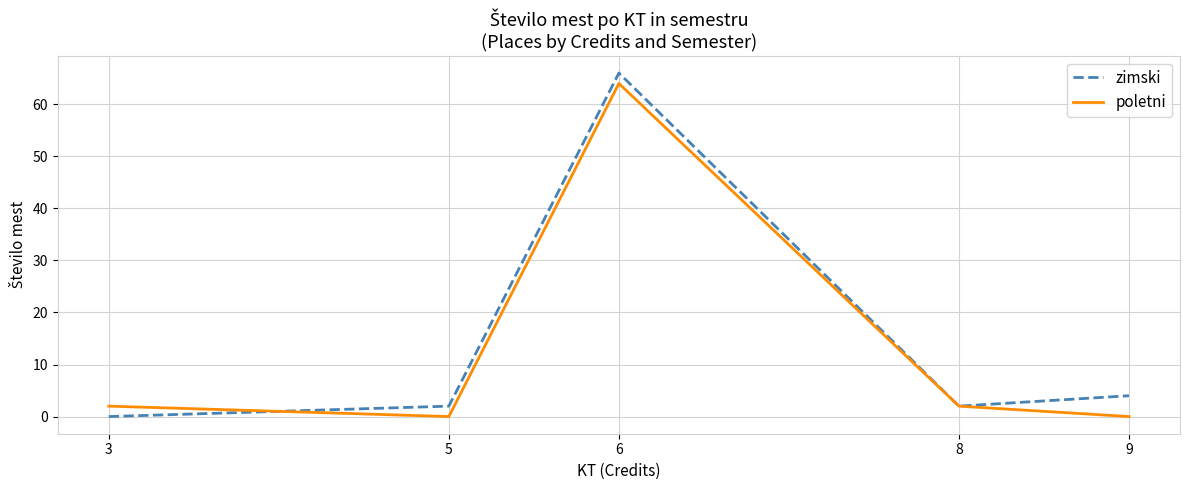

What is the difference between the maximum and minimum values in the poletni series?

64